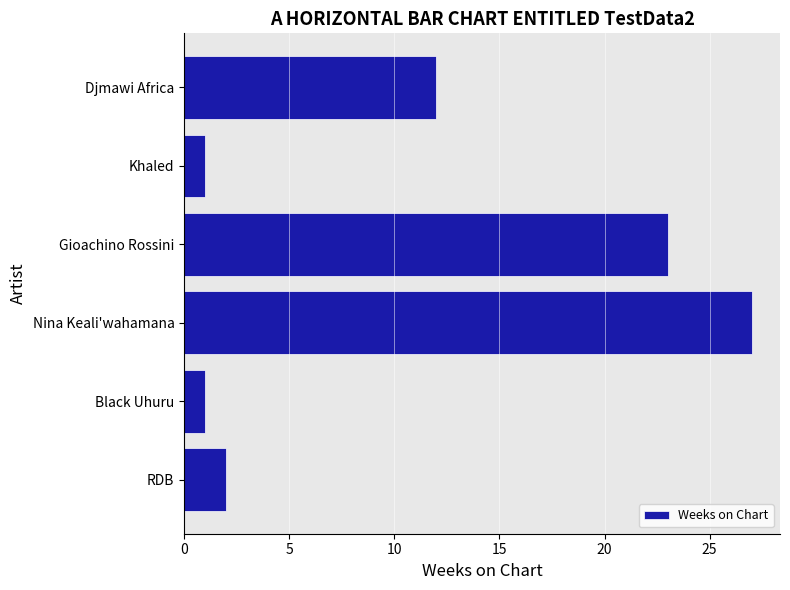

What is the maximum value shown in the chart?

27